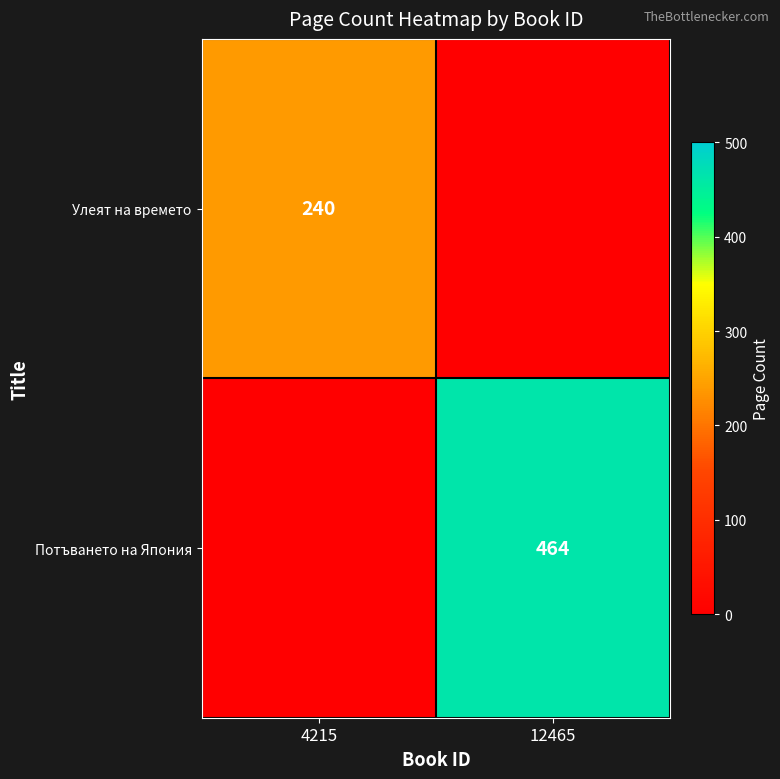

The value of Потъването на Япония at 12465 is 464. True or false?

True